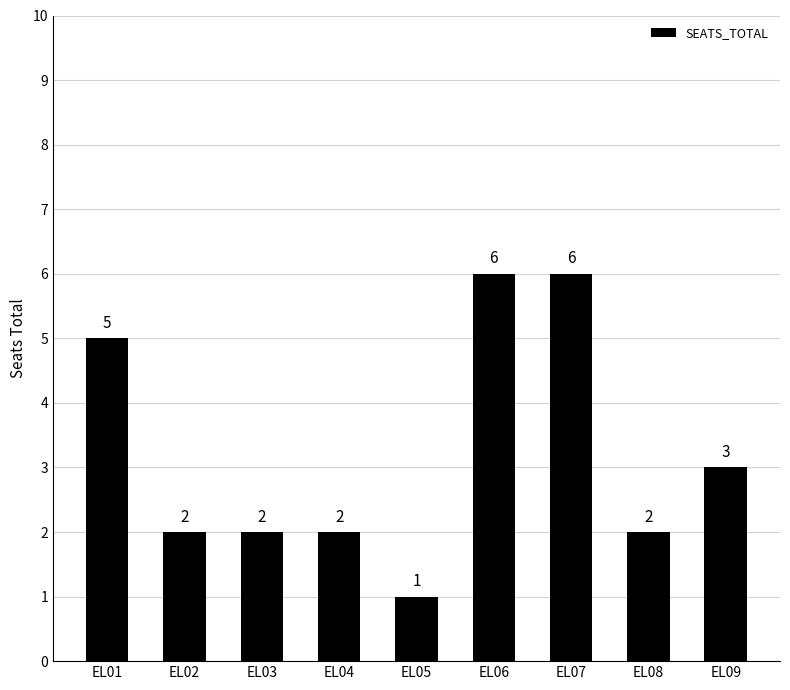

What is the maximum value shown in the chart?

6